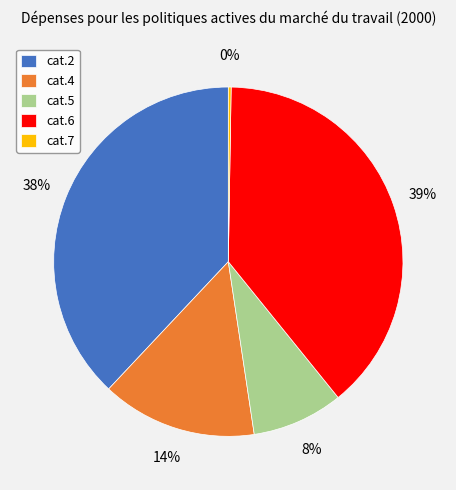

To the nearest percent, what is the average slice percentage?

20%